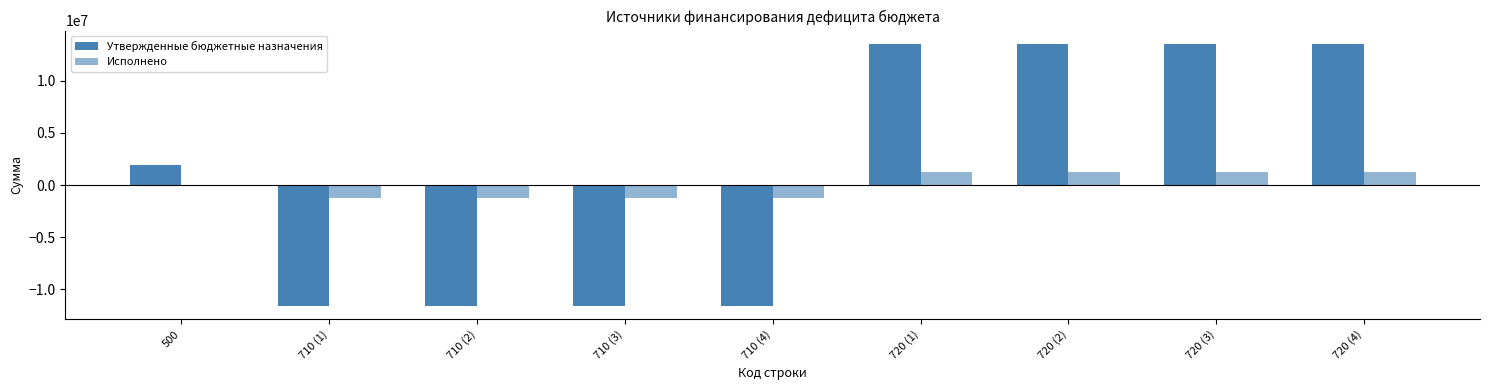

What is the minimum value shown in the chart?

-11621400.0